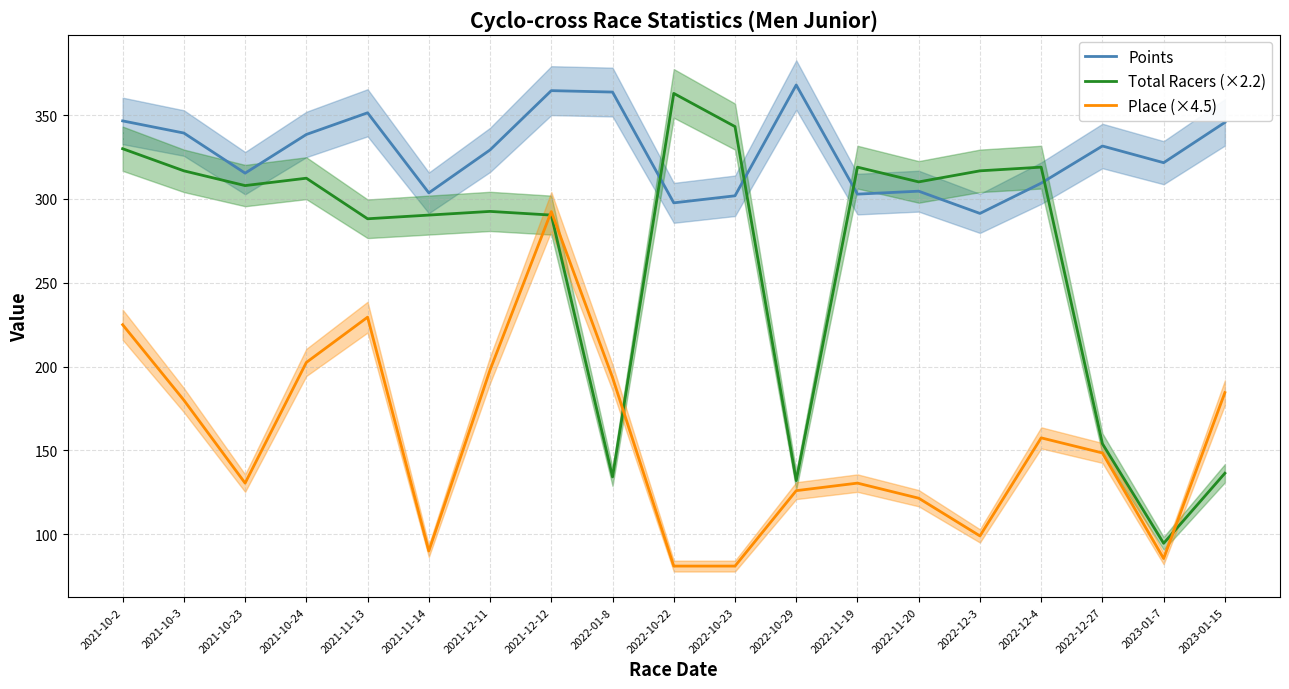

What is the average value of the Points series?

327.8